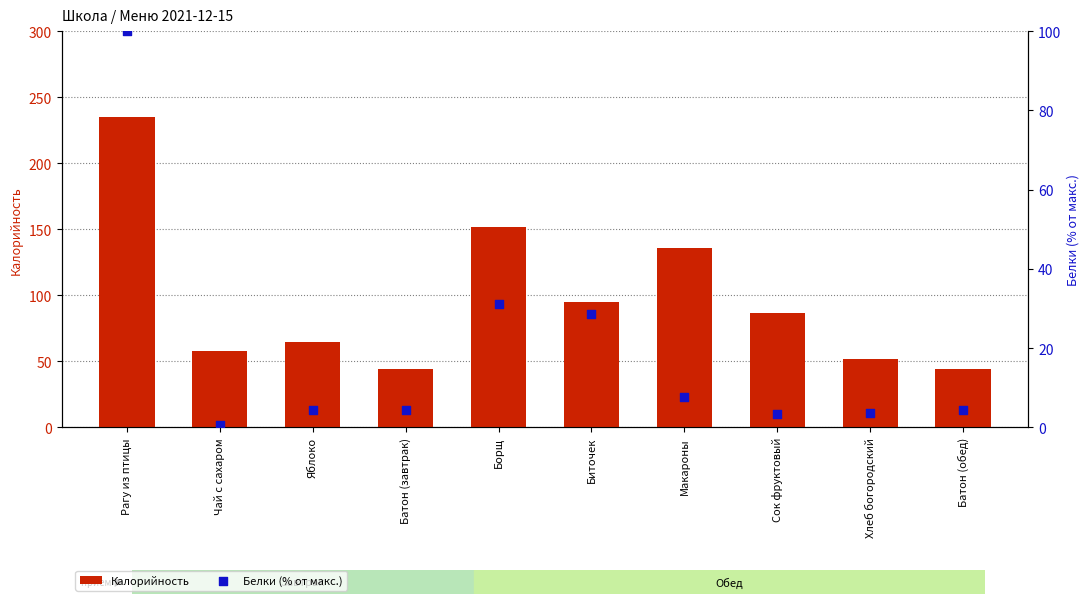

Which series has the largest total across all categories?

Калорийность